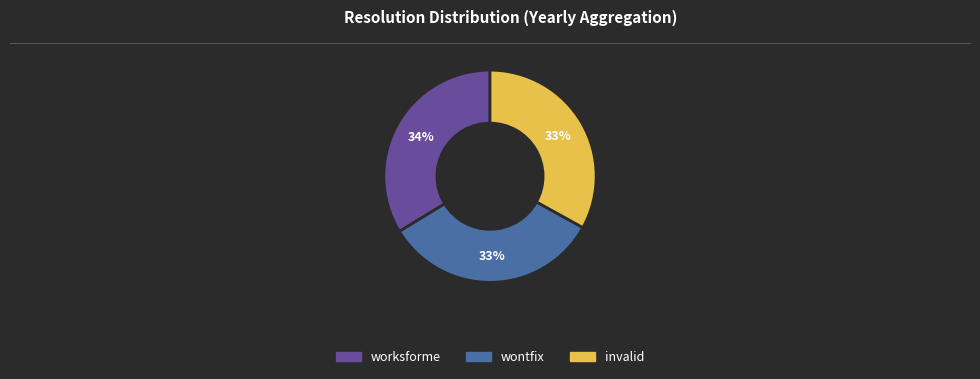

Does worksforme account for over 50% of the chart?

No